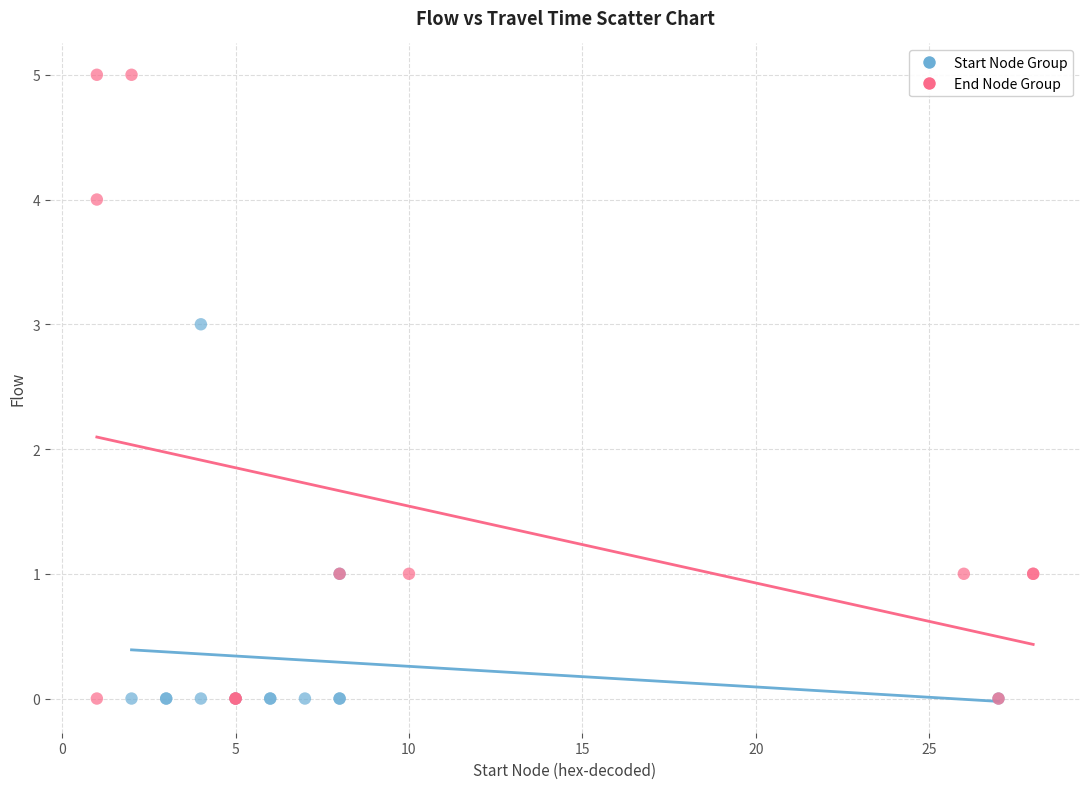

Which series contains the highest Y value?

End Node Group